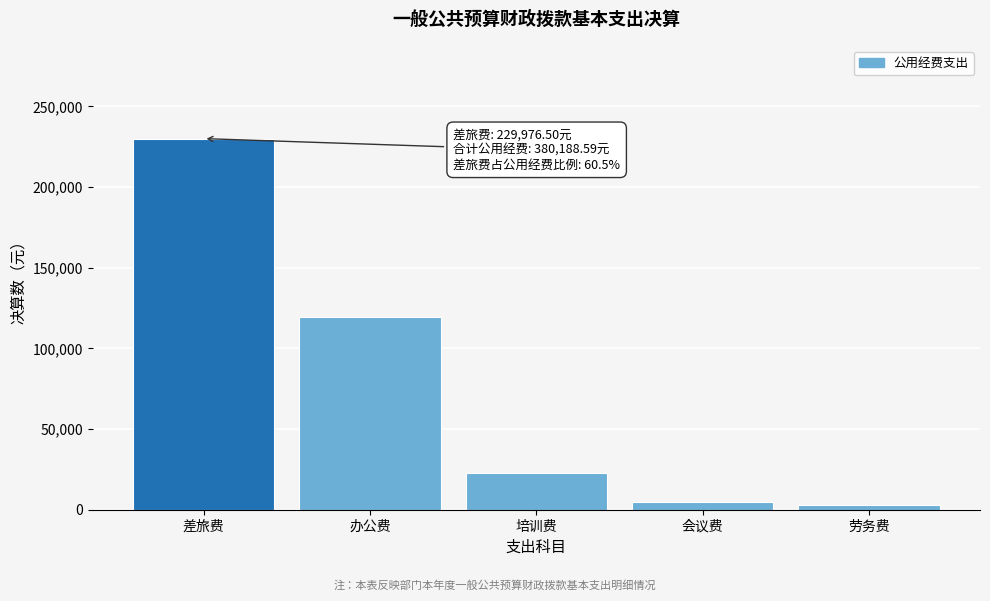

Reading right to left, list all the values displayed in this chart.

劳务费=3200.0	会议费=4825.0	培训费=22568.0	办公费=119619.1	差旅费=229976.5